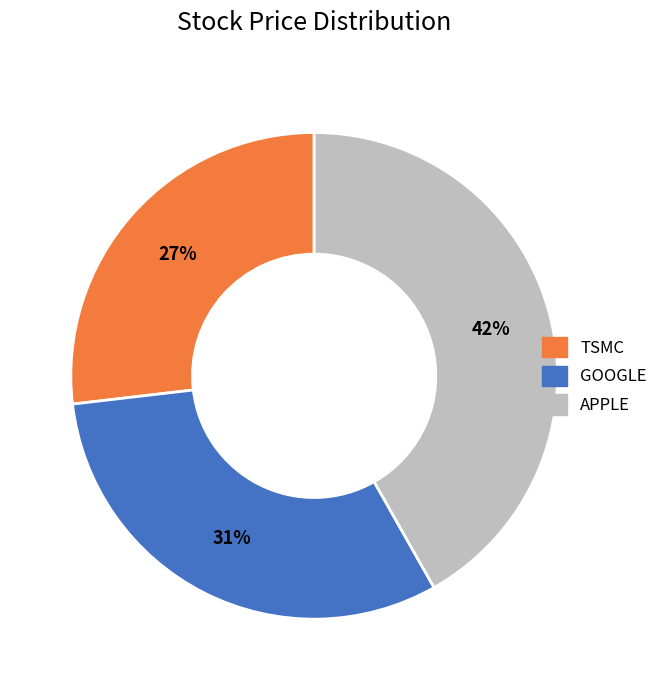

Combined, do TSMC and GOOGLE account for over 50%?

Yes